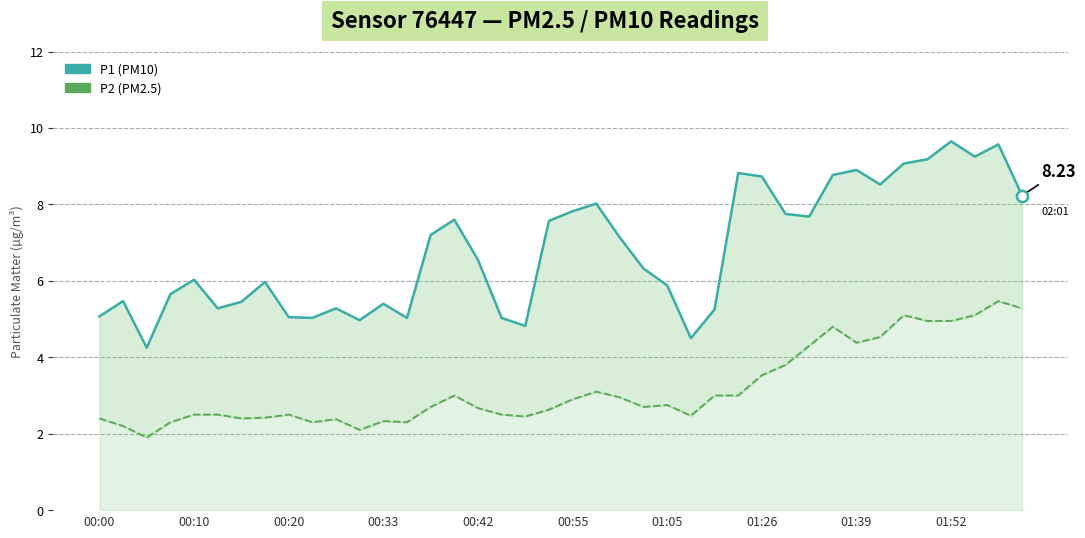

What is the difference between the maximum and minimum values in the P2 series?

3.6